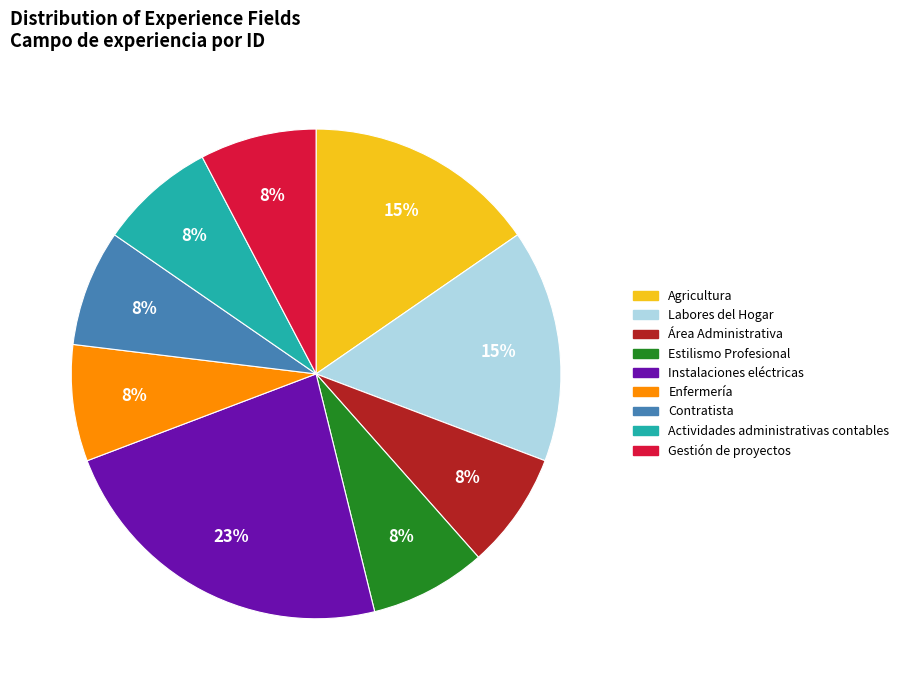

Is it true that Actividades administrativas contables is 8% of the pie?

True